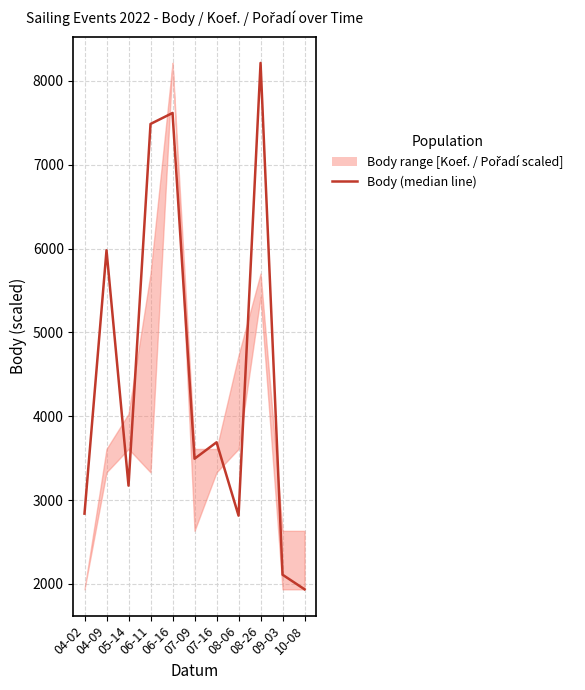

How many data points are less than 3493?

5